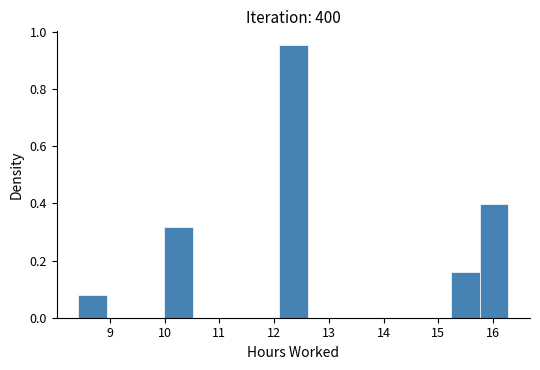

Reading left to right, list every bar in this chart as the range it spans on the x-axis followed by its height. Neither the bar edges nor the heights are printed on the chart, so give them approximately, as read against the axes.

8.4 to 8.9: 0.08
8.9 to 9.5: 0
9.5 to 10.0: 0
10.0 to 10.5: 0.32
10.5 to 11.0: 0
11.0 to 11.6: 0
11.6 to 12.1: 0
12.1 to 12.6: 0.96
12.6 to 13.1: 0
13.1 to 13.7: 0
13.7 to 14.2: 0
14.2 to 14.7: 0
14.7 to 15.2: 0
15.2 to 15.8: 0.16
15.8 to 16.3: 0.40